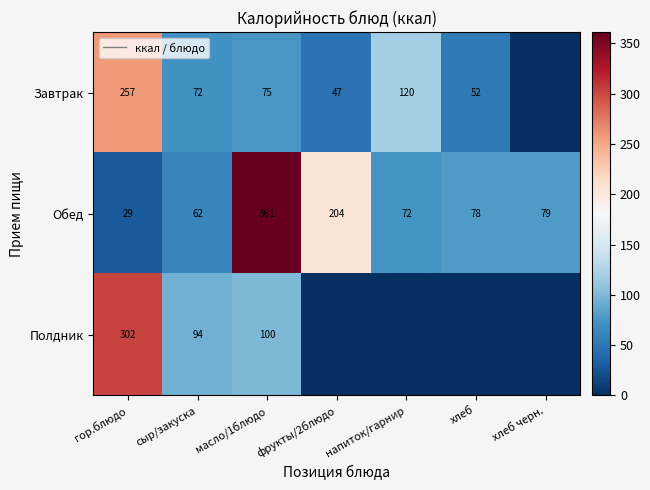

Which series changed the most between гор.блюдо and масло/1блюдо?

Обед